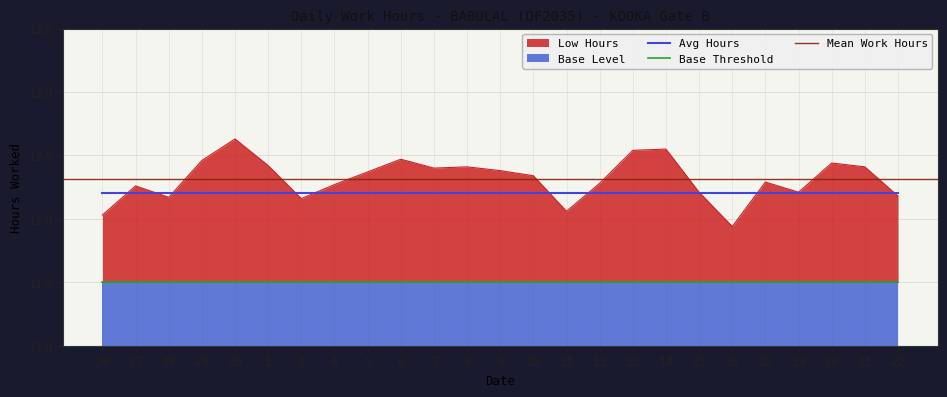

What is the smallest value displayed?

11.5